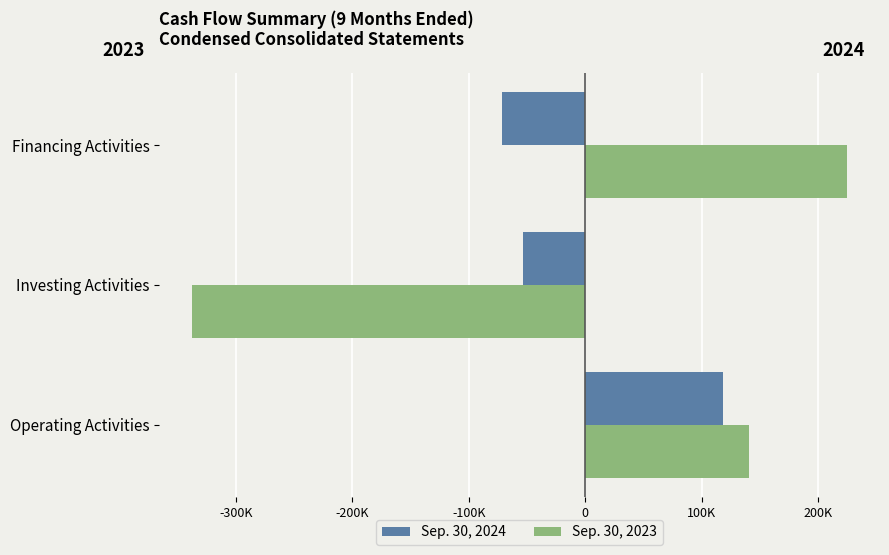

What are all the series names shown in the legend?

Sep. 30, 2024, Sep. 30, 2023